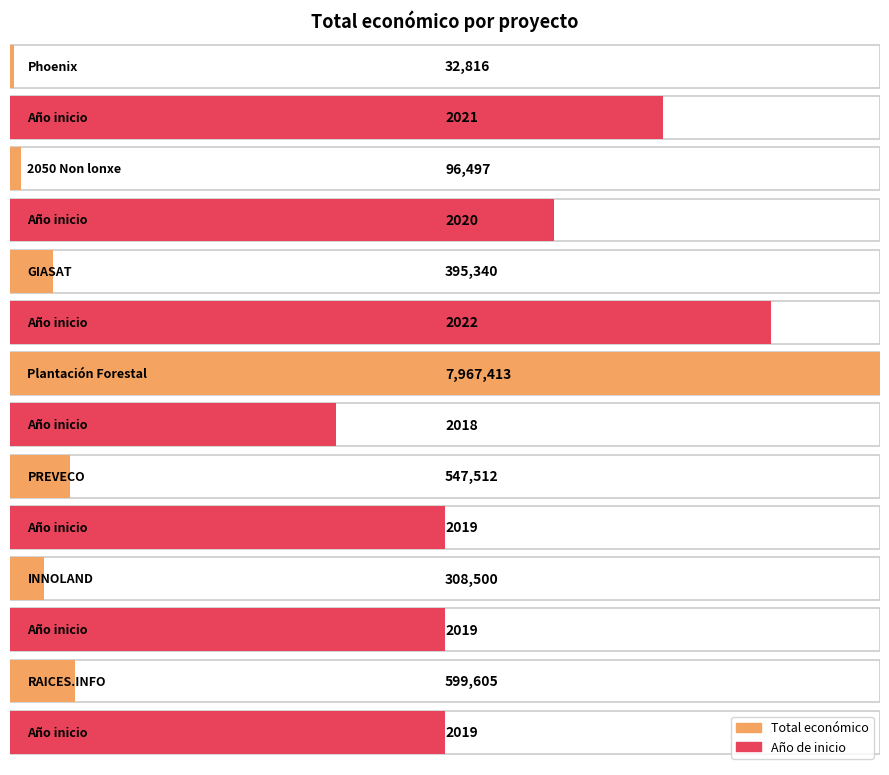

Which series has the widest spread of values?

Total económico